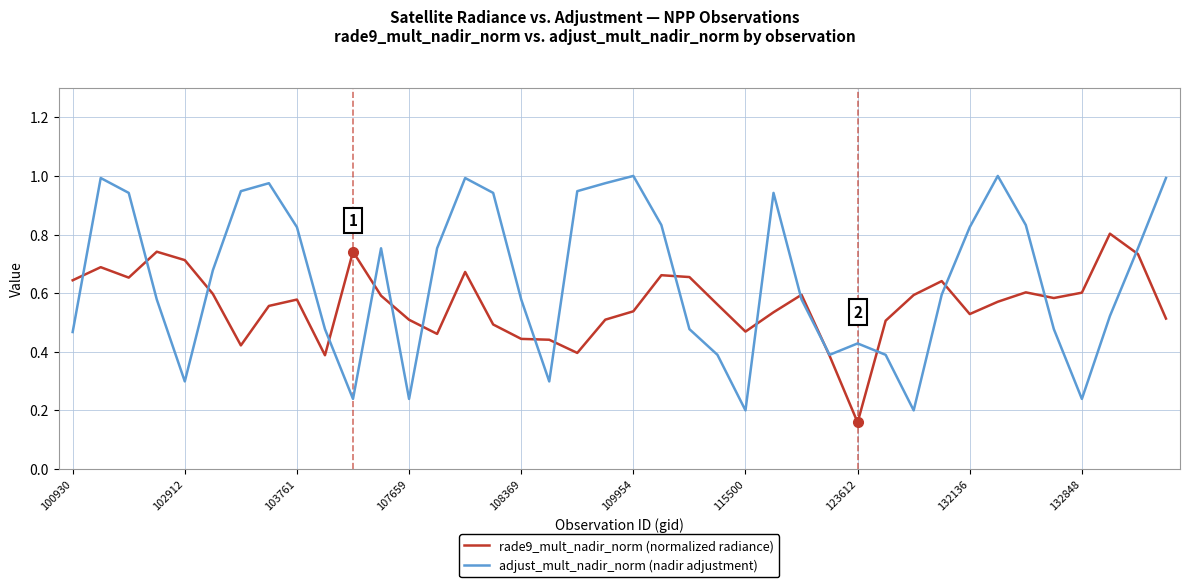

Is it true that rade9_mult_nadir_norm equals 0.2 at 29?

False